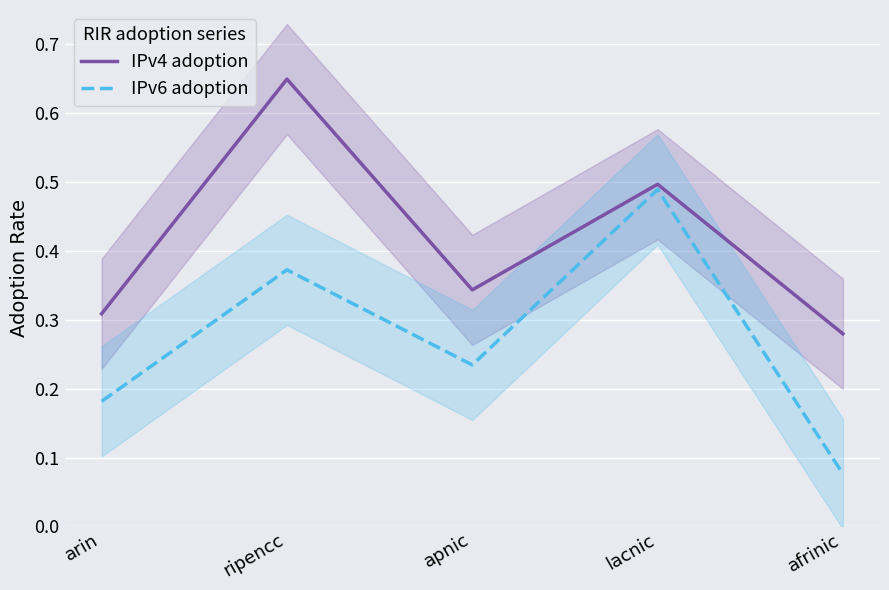

Which category has the highest value in the IPv4 adoption series?

ripencc